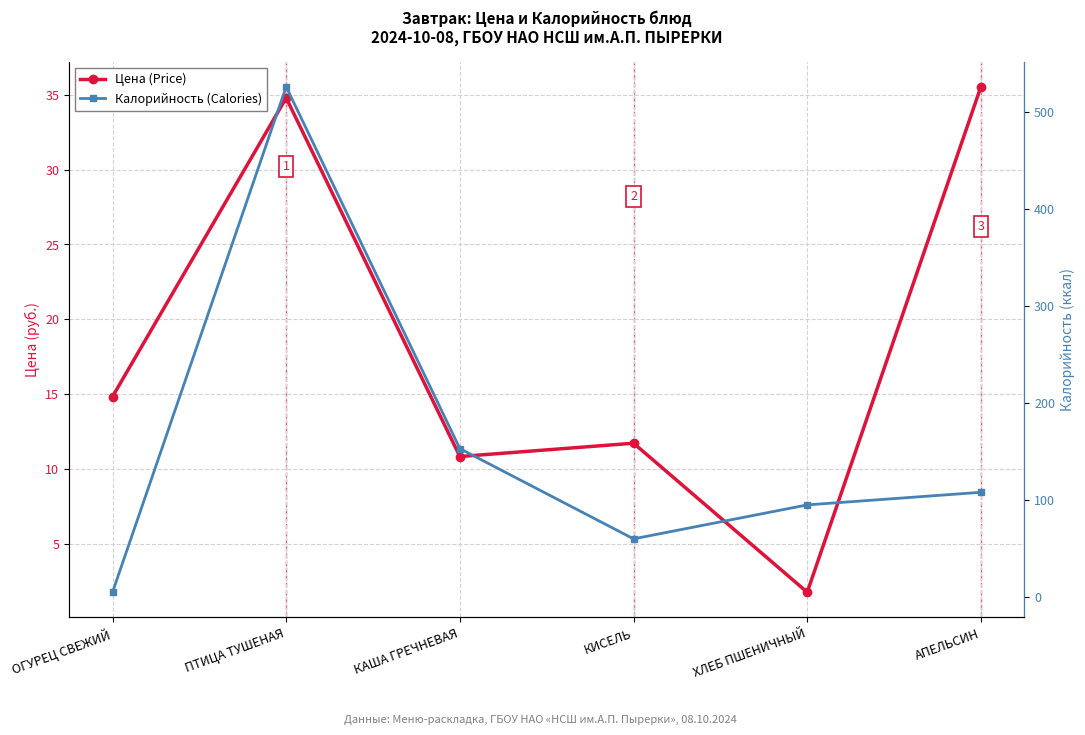

Which series has the largest total across all categories?

Калорийность (Calories)